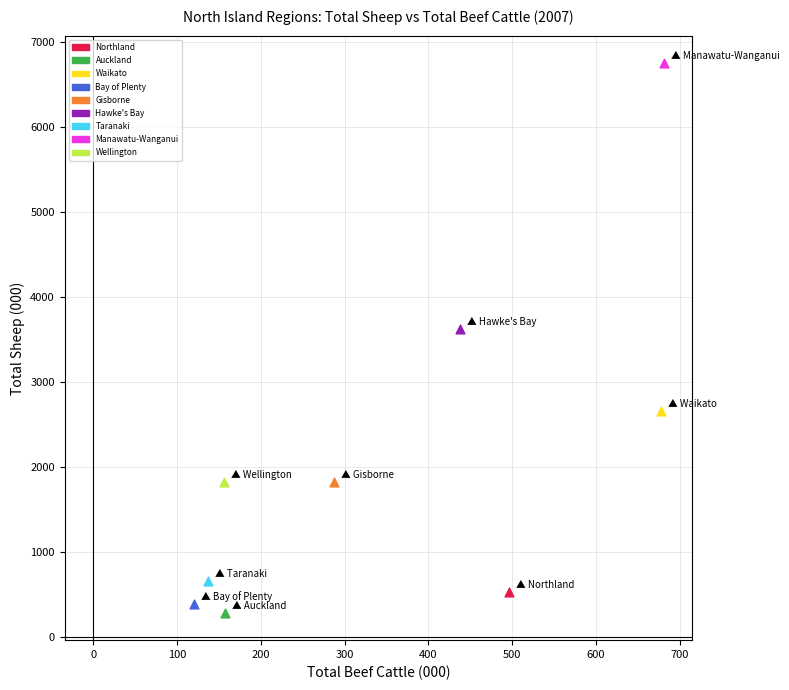

What are all the series names shown in the legend?

Northland, Auckland, Waikato, Bay of Plenty, Gisborne, Hawke's Bay, Taranaki, Manawatu-Wanganui, Wellington